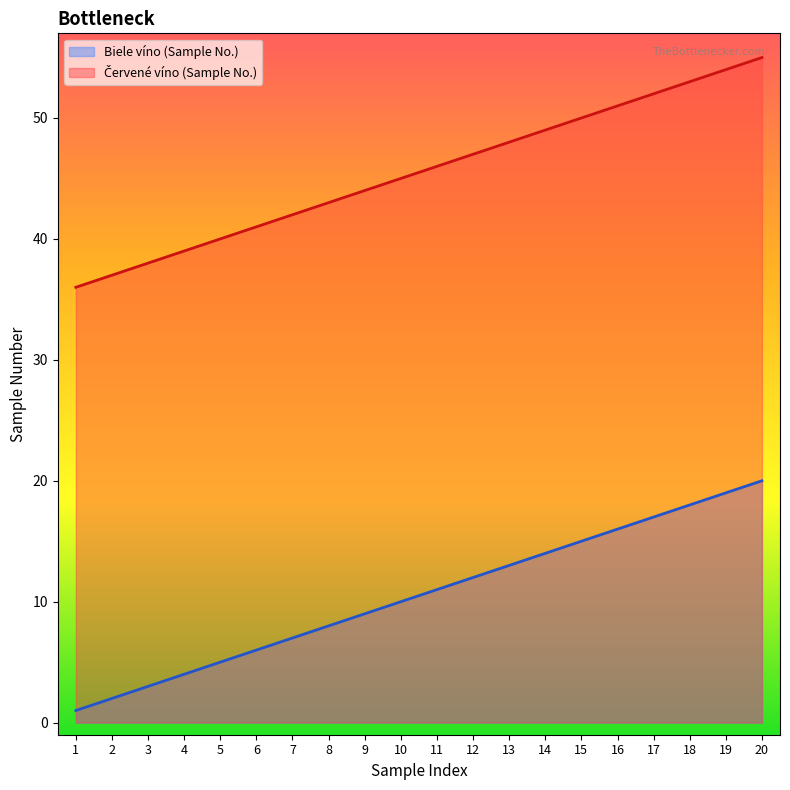

At which label is Červené víno (Sample No.) closest to 45?

10